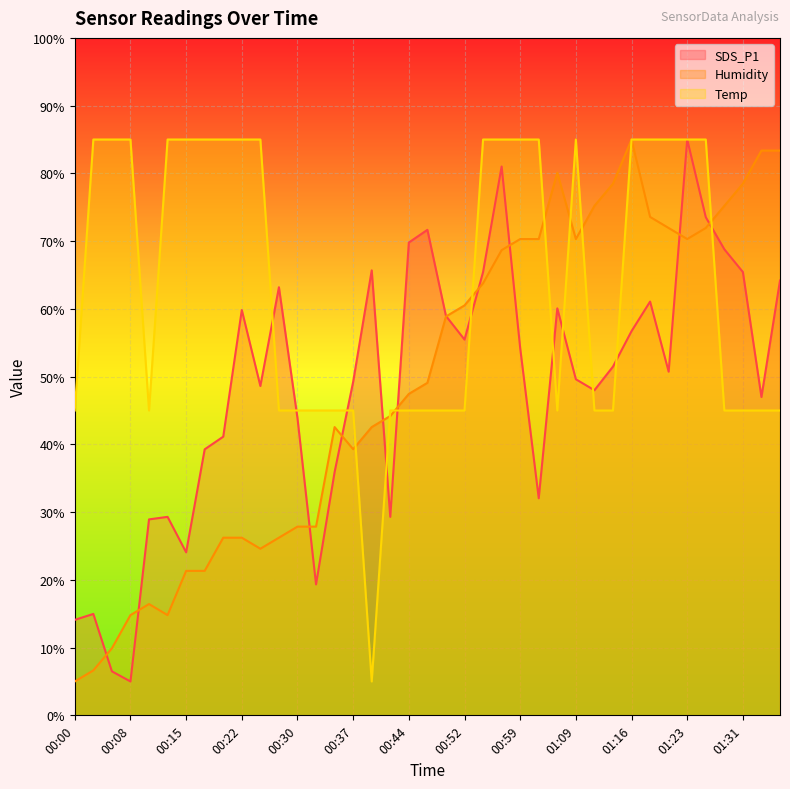

At which label does Humidity first exceed 49?

00:47